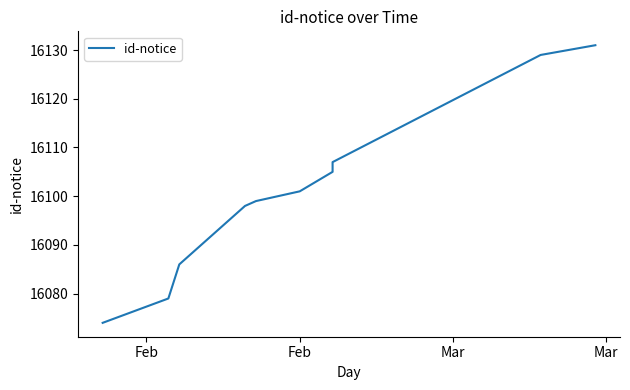

Approximately how many times larger is the value at Mar compared to Mar?

1.0